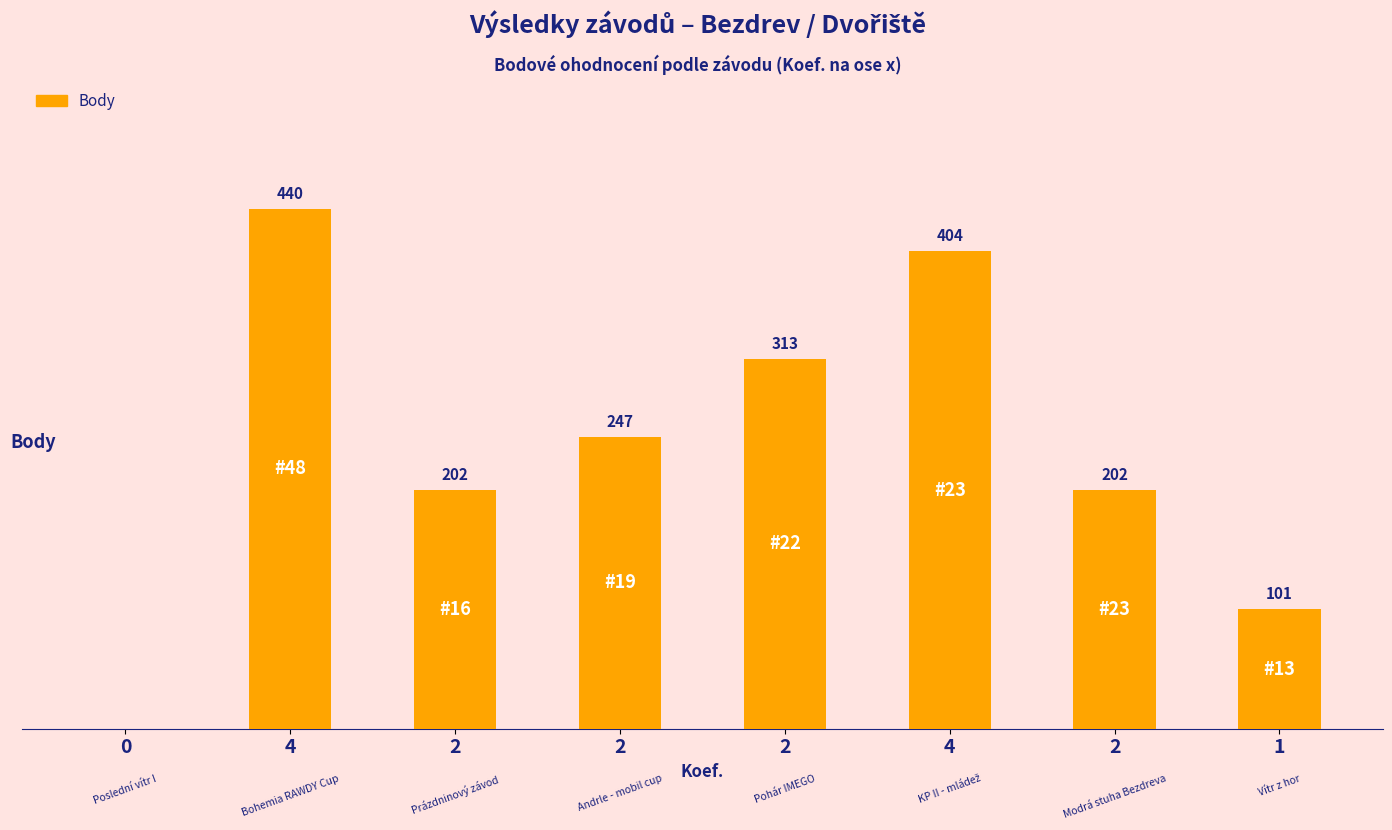

Are the bars horizontal?

No